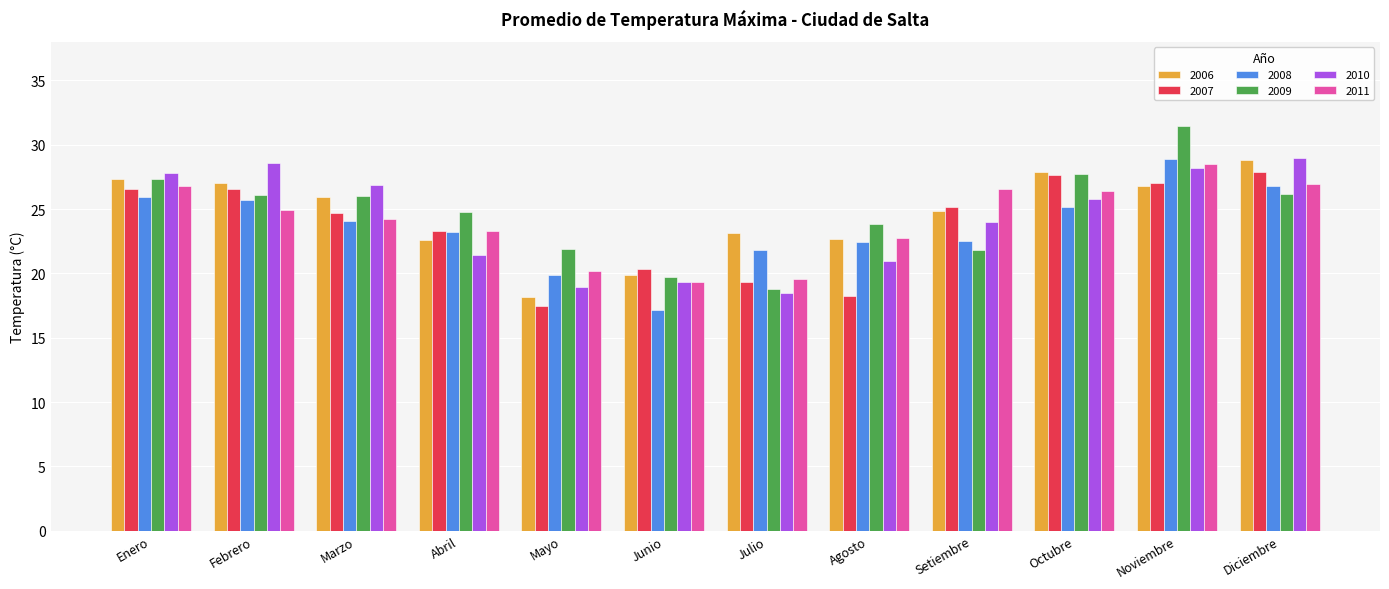

What is the difference between the highest and lowest values at Agosto?

5.6